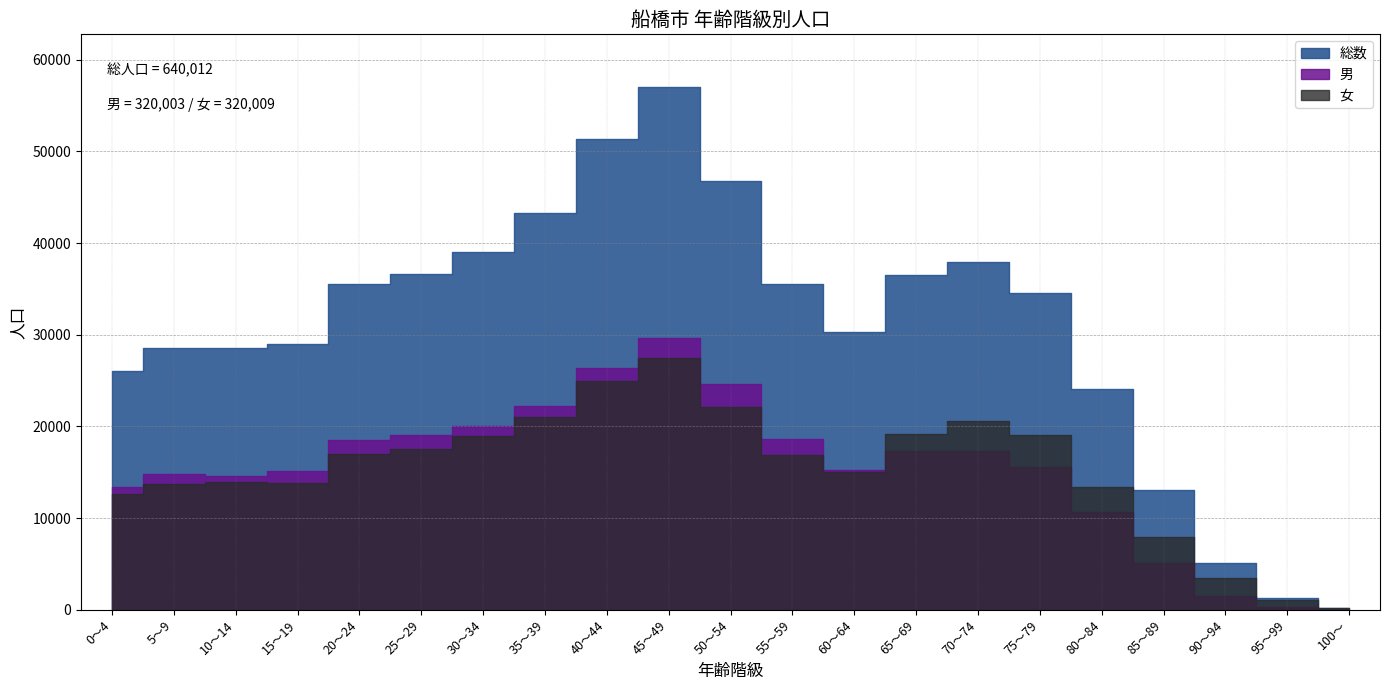

How many interior local valleys does the 男 series have?

2